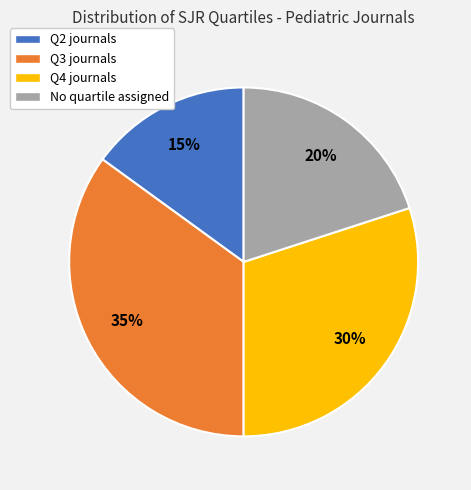

To the nearest percent, what percentage of the pie is No quartile assigned?

20%